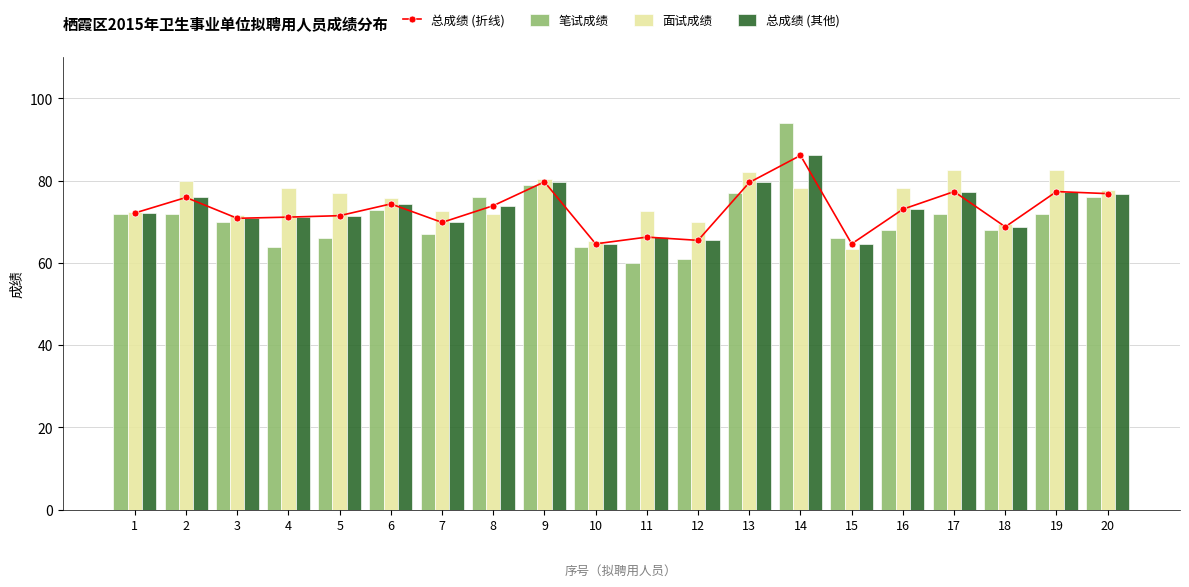

What is the difference between the maximum and minimum values in the 面试成绩 series?

19.4